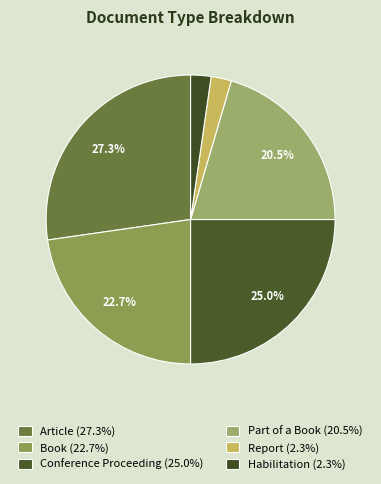

Is there any slice that represents more than half of the pie?

No